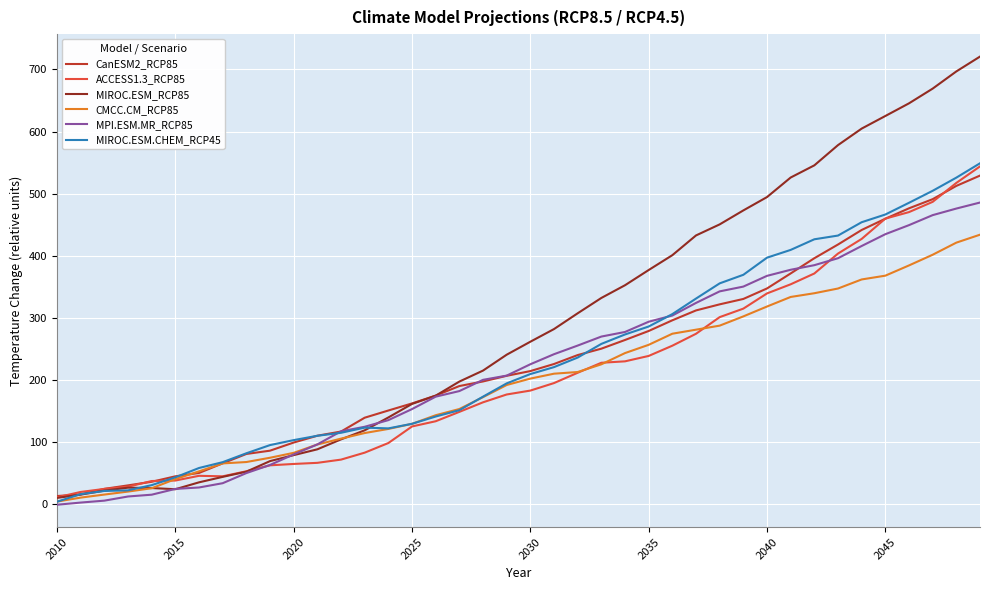

What is the greatest value displayed?

720.7